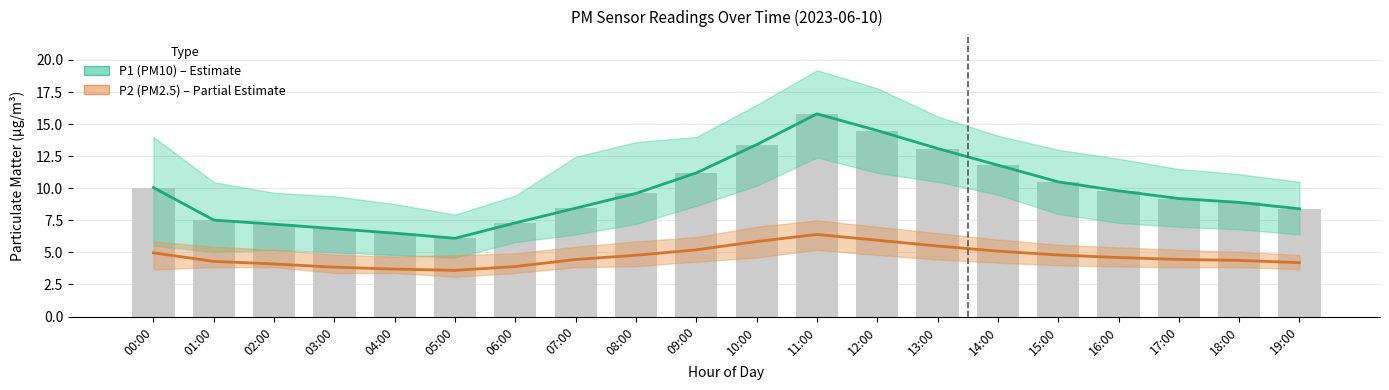

What is the label of the 2nd bar from the left?

01:00